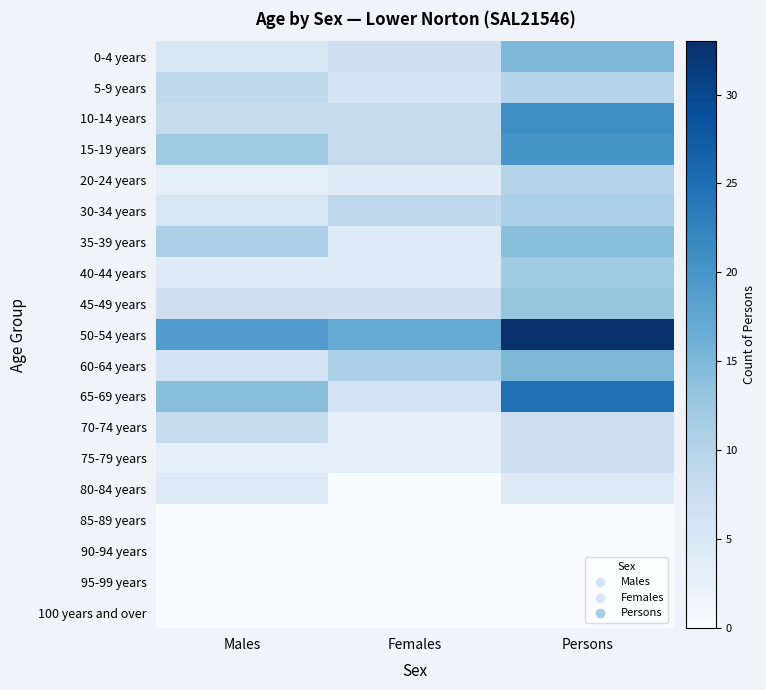

At Females, list the series in order from smallest to largest.

80-84 years, 85-89 years, 90-94 years, 95-99 years, 100 years and over, 70-74 years, 75-79 years, 20-24 years, 35-39 years, 40-44 years, 5-9 years, 65-69 years, 0-4 years, 45-49 years, 10-14 years, 15-19 years, 30-34 years, 60-64 years, 50-54 years